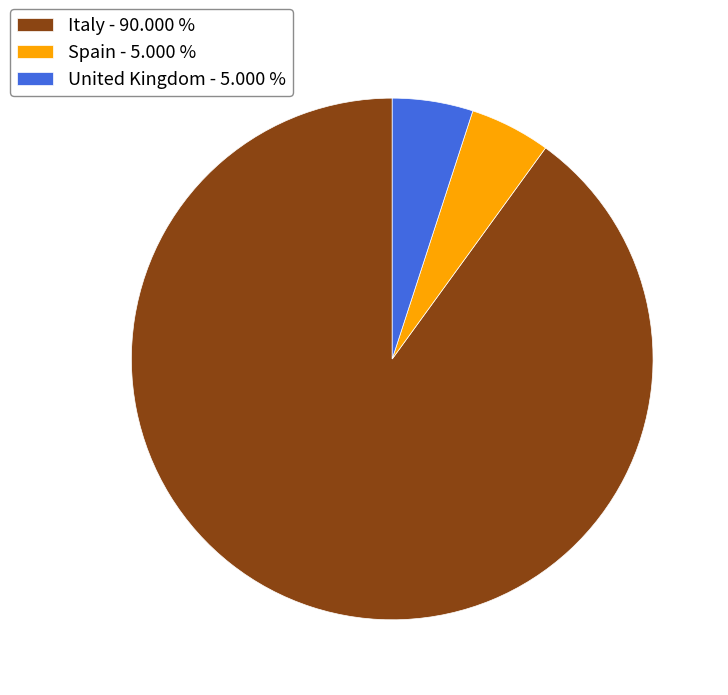

Is there a majority slice in this chart?

Yes